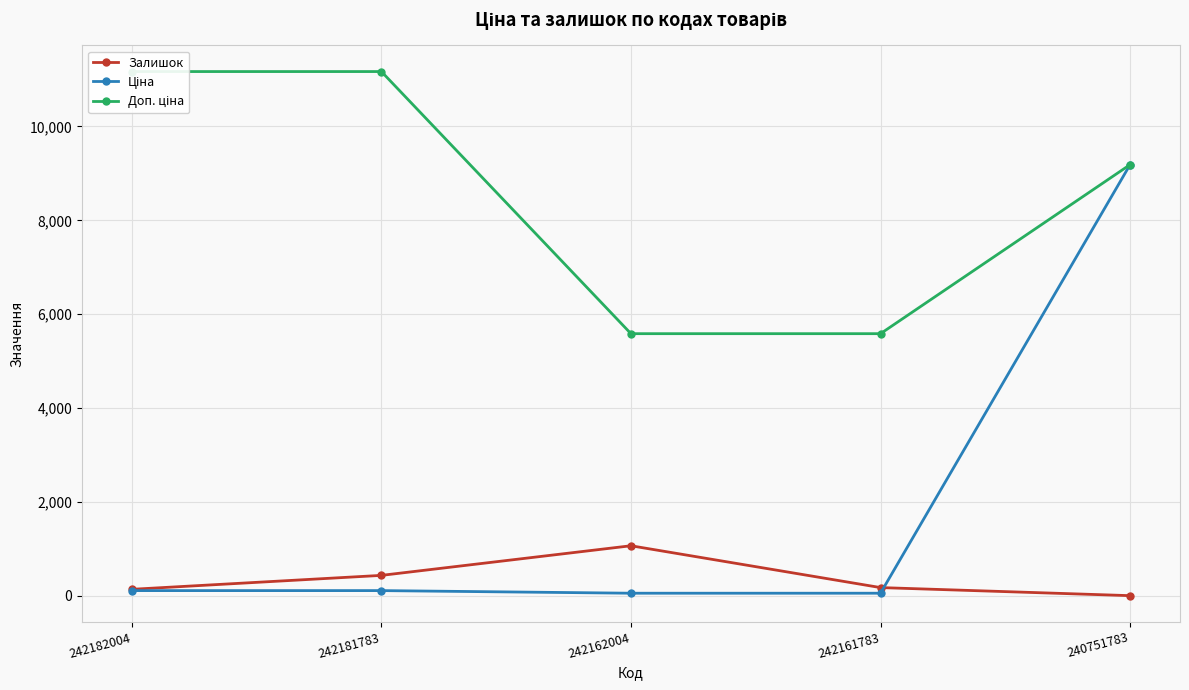

Read the Ціна value at 242182004.

111.7